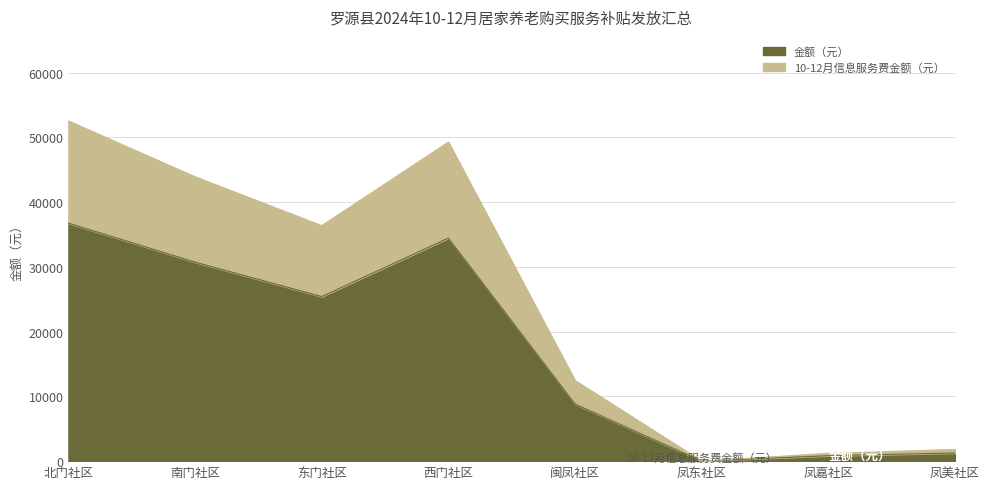

True or false: 金额（元） and 10-12月信息服务费金额（元） cross at least once.

False